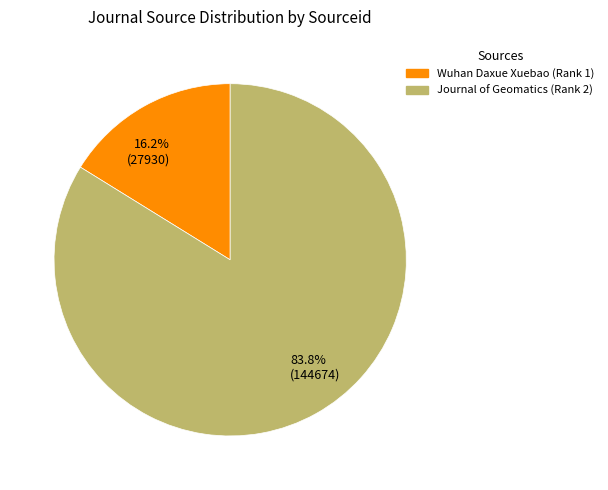

Is the sum of Wuhan Daxue Xuebao (Rank 1) and Journal of Geomatics (Rank 2) greater than half?

Yes